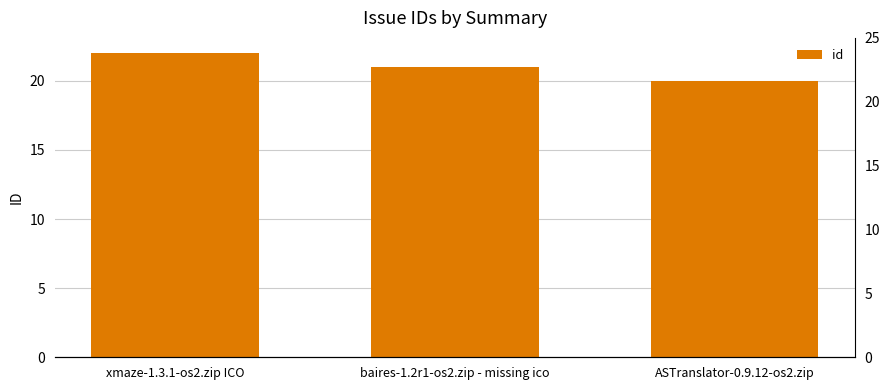

Reading left to right, transcribe all the data shown in this chart.

22	21	20